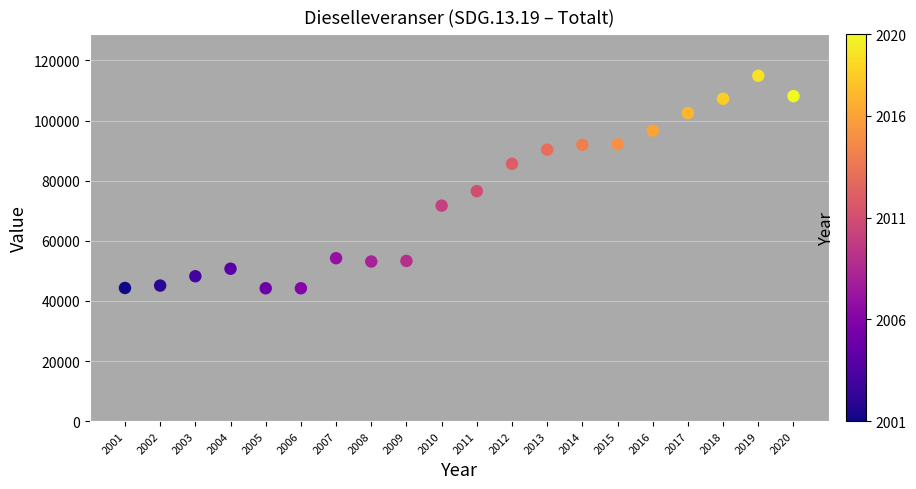

What is the range of X values (max minus min)?

19